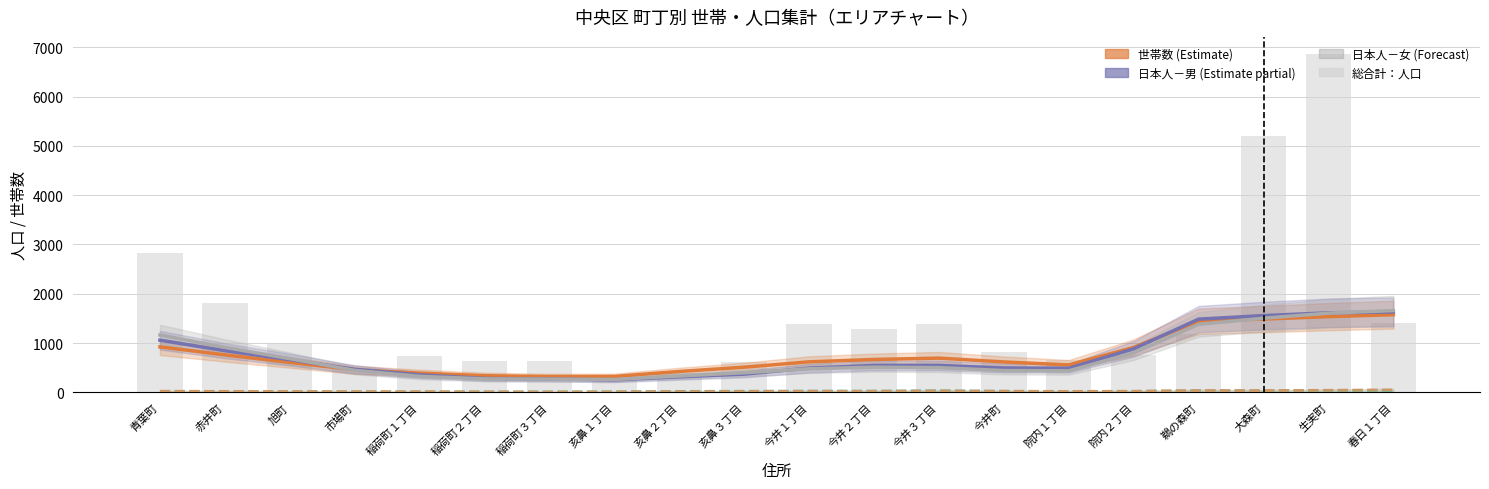

What is the minimum value shown in the chart?

6.8